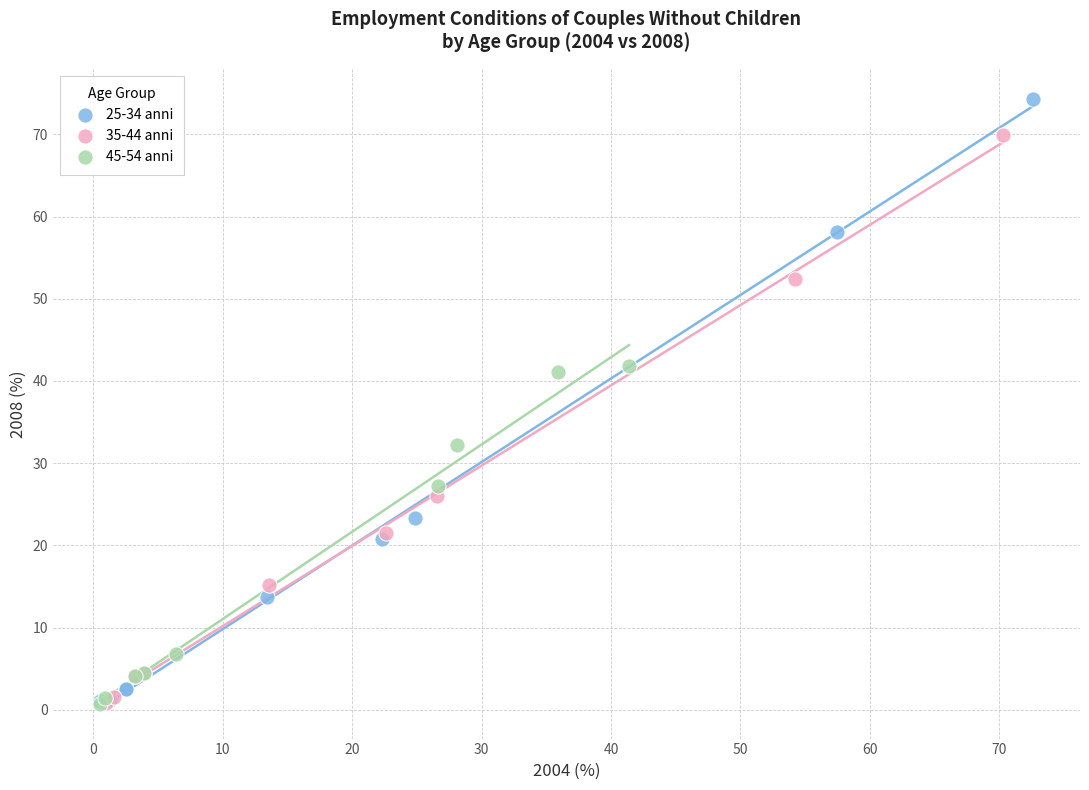

Which series contains the highest Y value?

25-34 anni